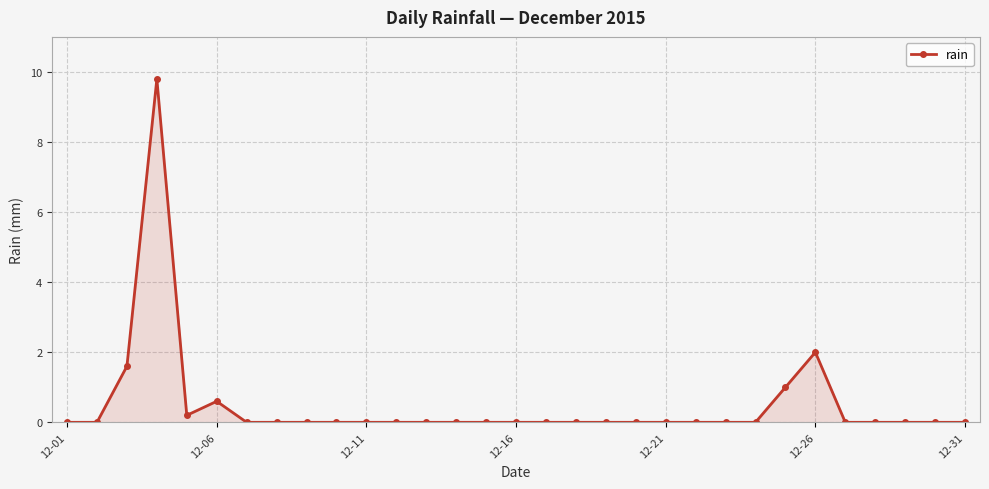

True or false: the data has more than 2 interior local peaks.

True